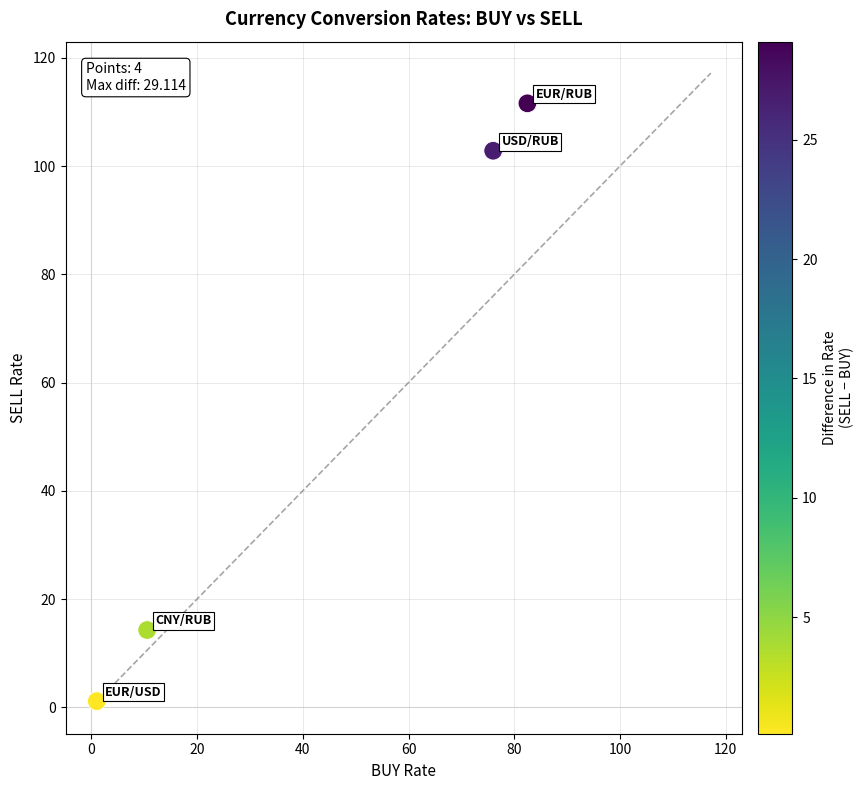

What is the average Y value?

57.5